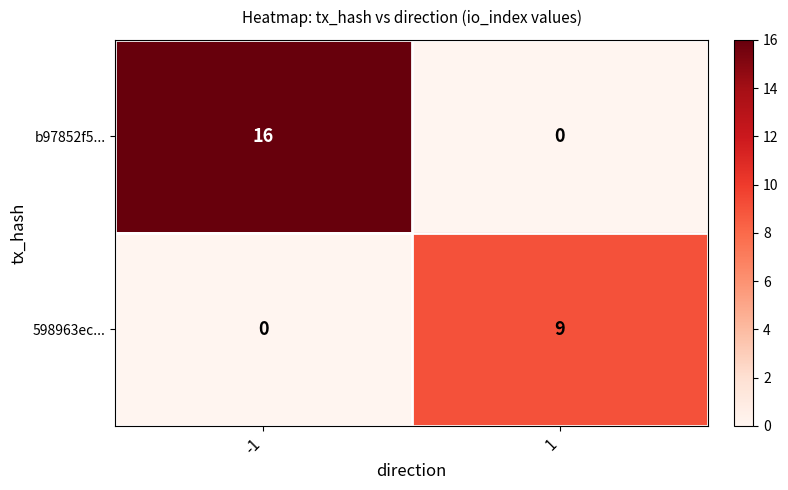

What is the greatest value displayed?

16